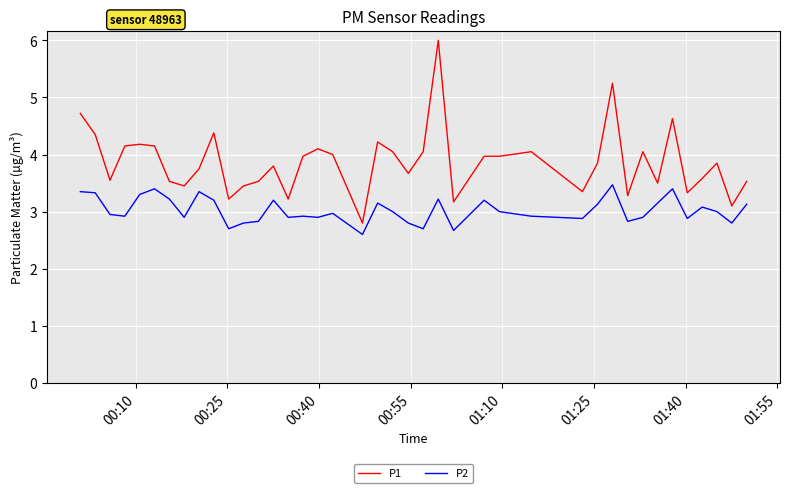

What is the difference between the maximum and minimum values in the P2 series?

0.9